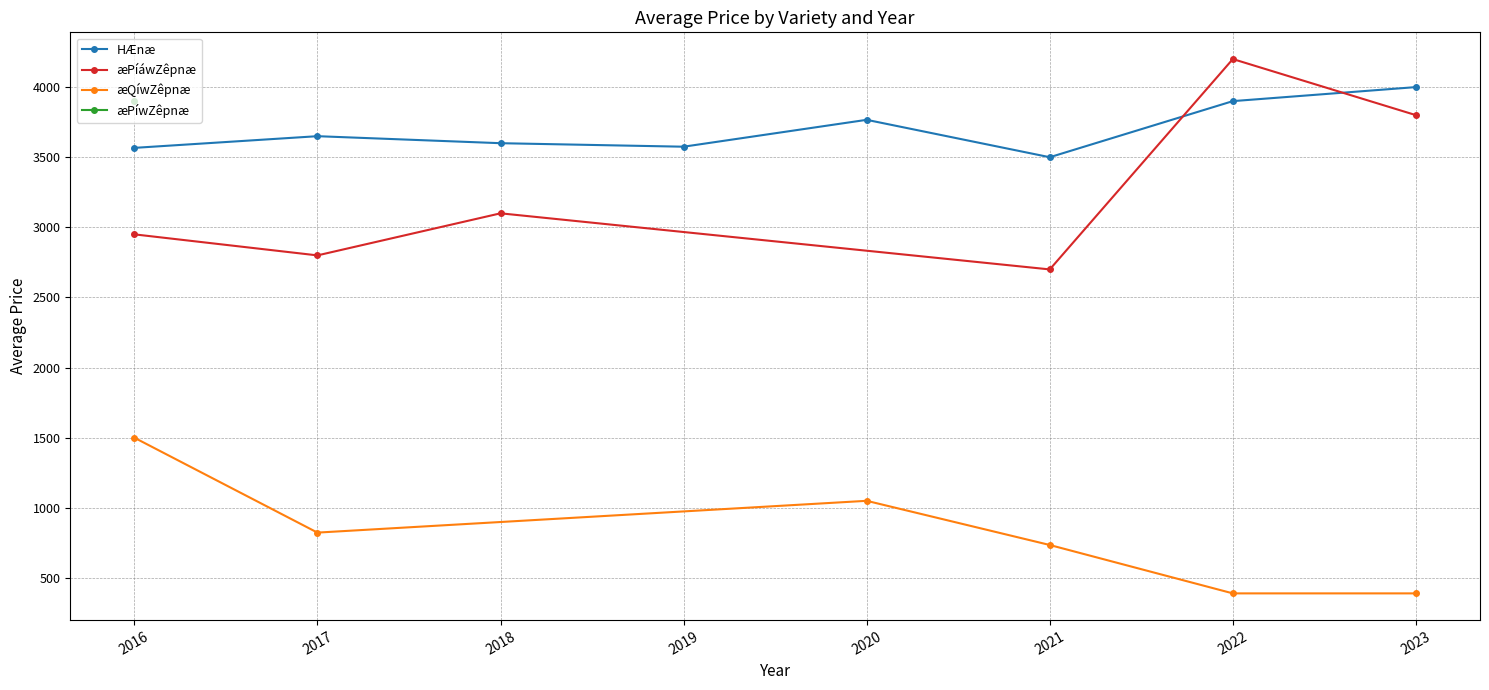

What is the lowest value of the HÆnæ series?

3500.0